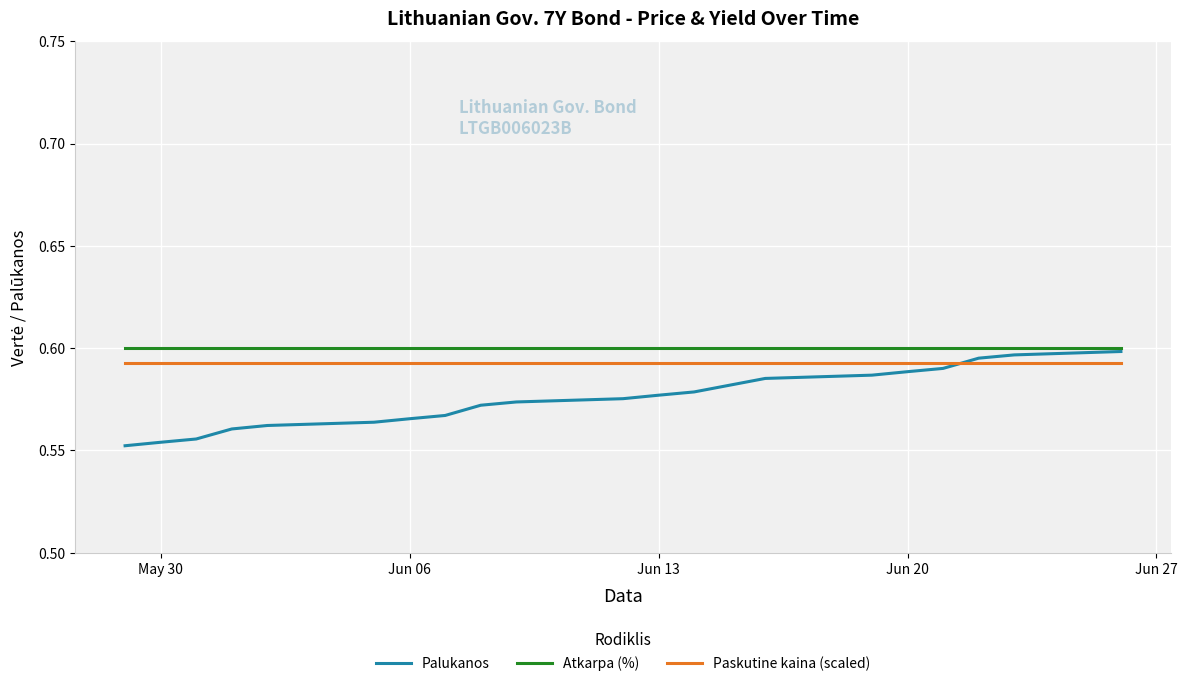

Which series has the largest range (max minus min)?

Palukanos